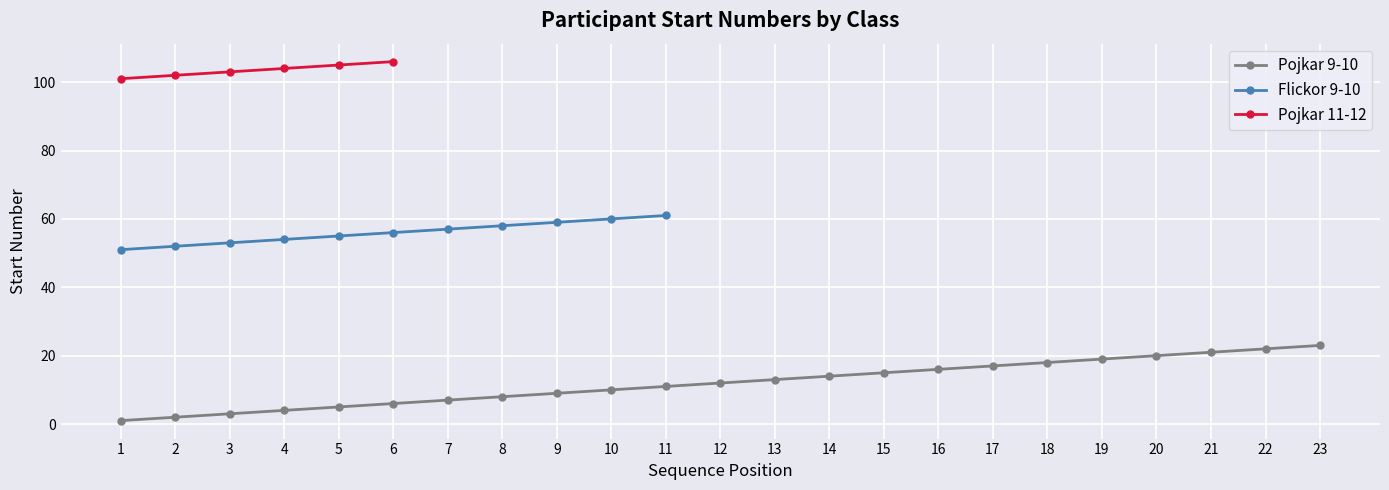

Is it true that Pojkar 9-10 equals 15 at 15?

True